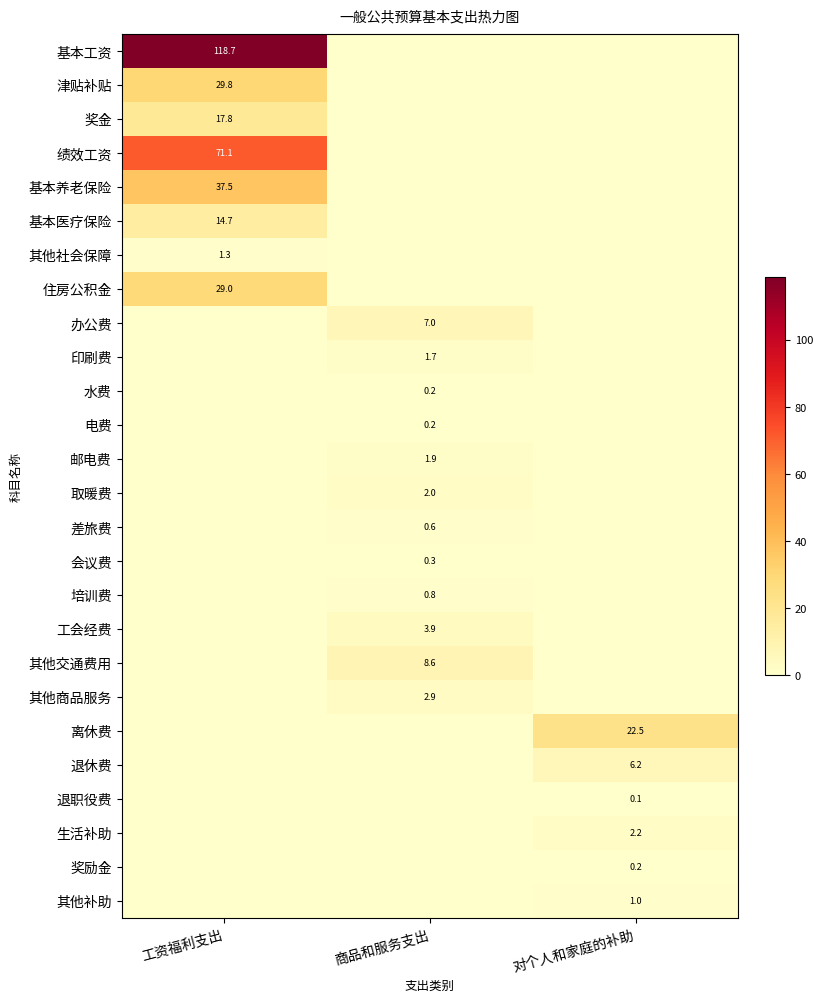

List the labels in order of 会议费 value, largest first.

商品和服务支出, 工资福利支出, 对个人和家庭的补助